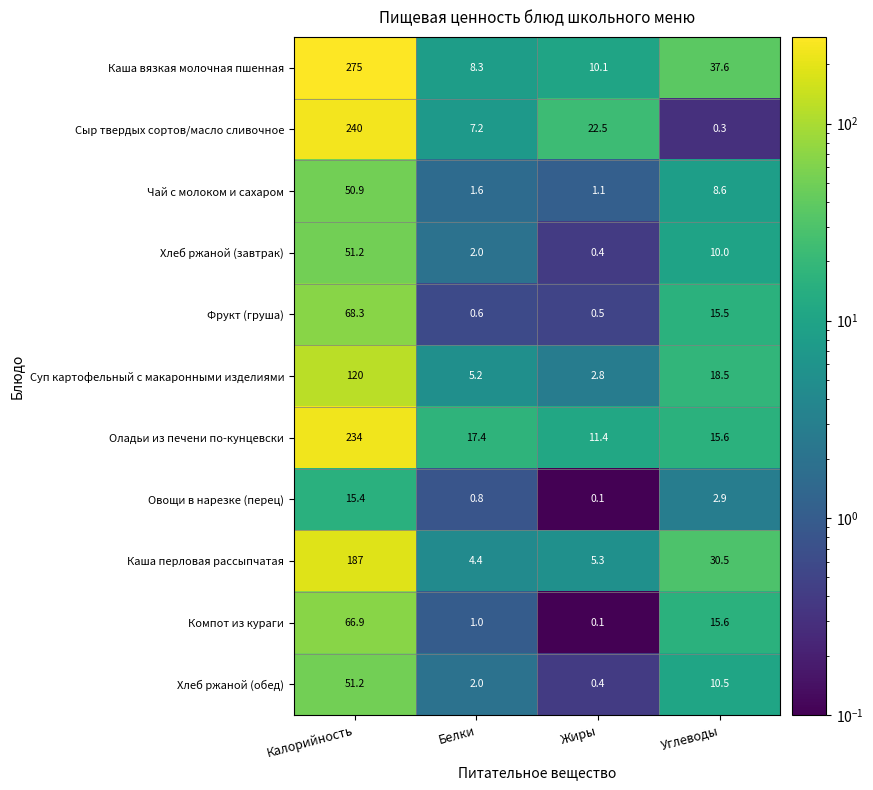

Rank the categories by Оладьи из печени по-кунцевски value from lowest to highest.

Жиры, Углеводы, Белки, Калорийность